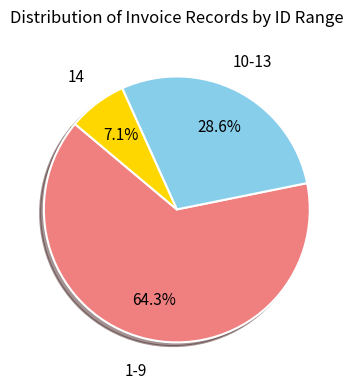

Is there any slice that represents more than half of the pie?

Yes